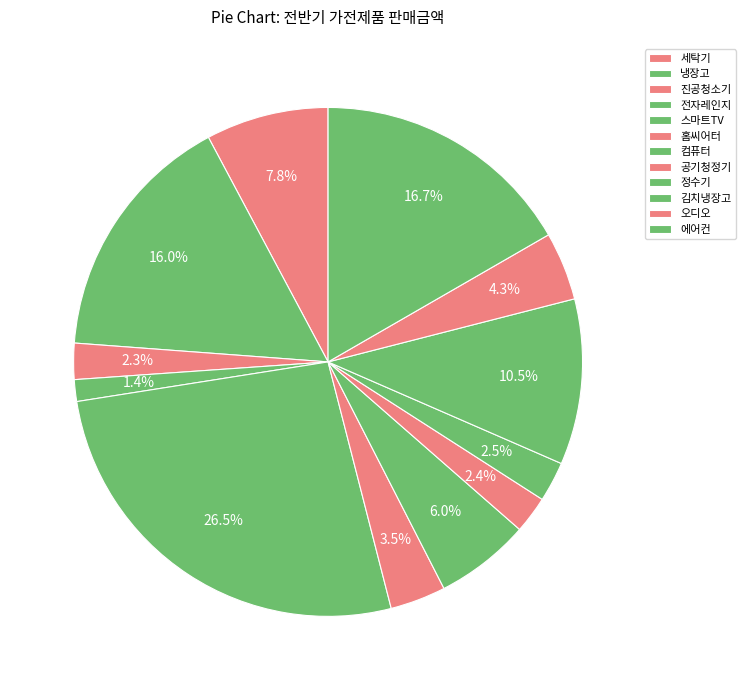

Between 홈씨어터 and 전자레인지, which is larger?

홈씨어터